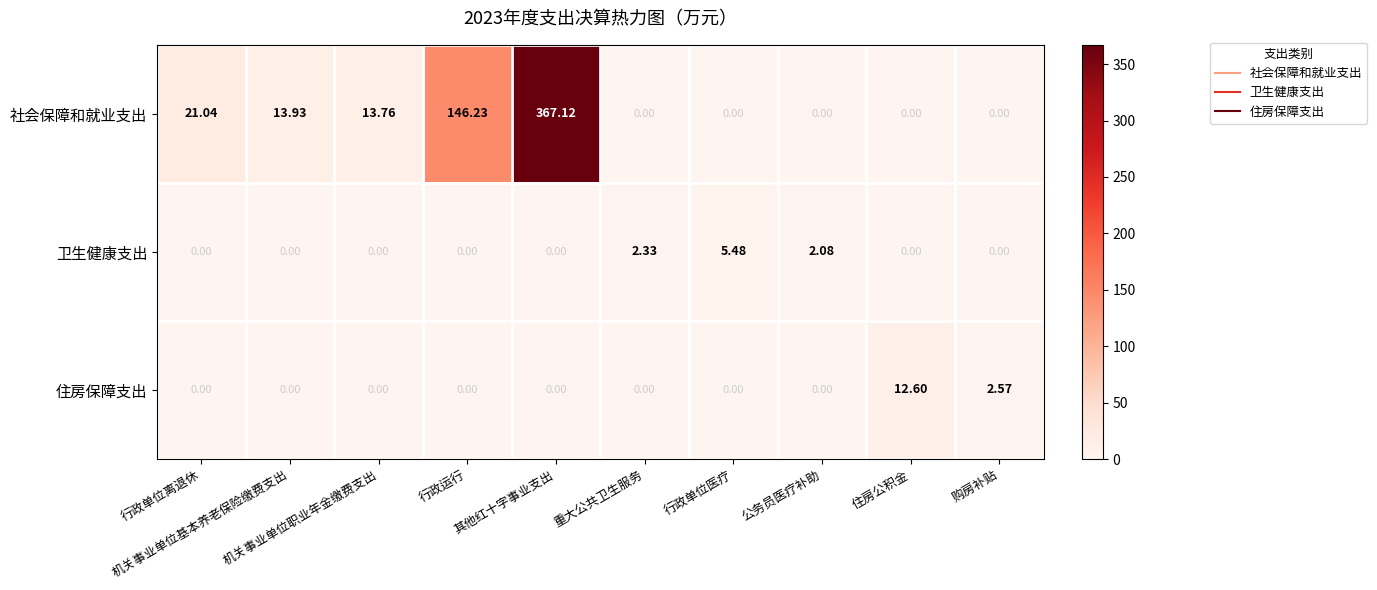

Rank the series by their maximum value, from highest to lowest.

社会保障和就业支出, 住房保障支出, 卫生健康支出